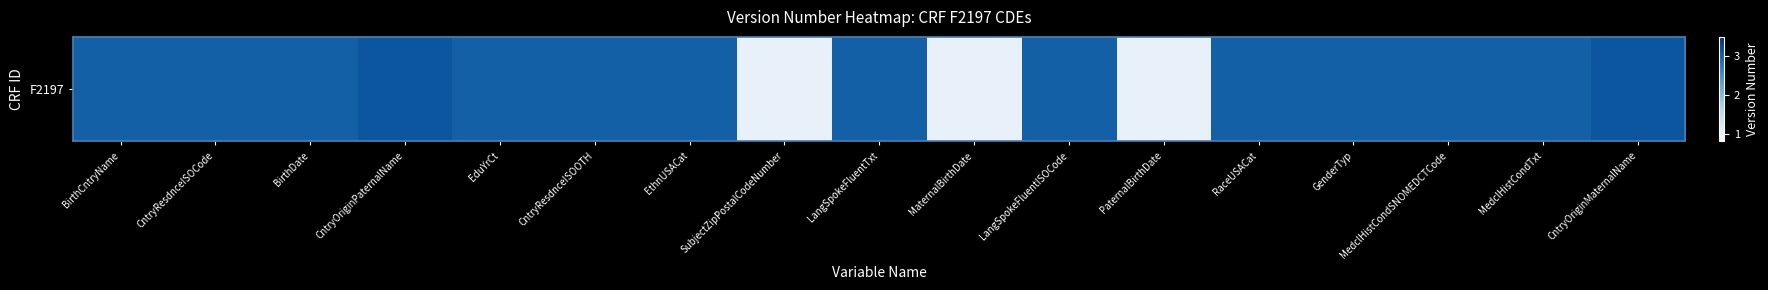

What is the change in value from CntryResdnceISOCode to CntryOriginPaternalName?

+0.1